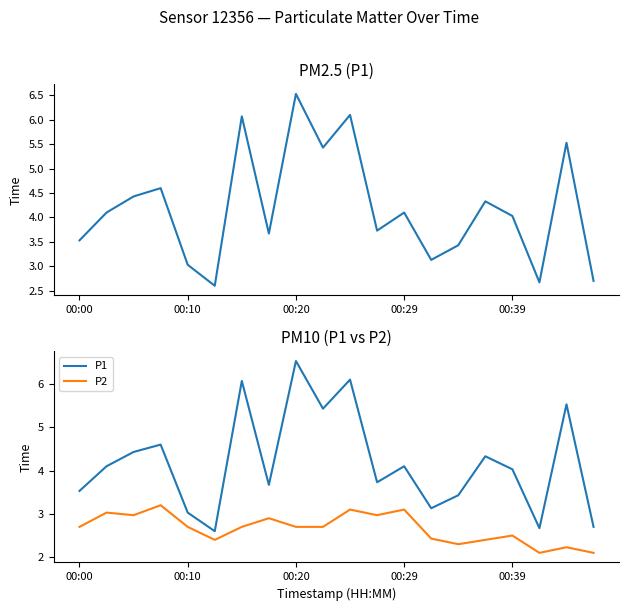

At which category is the sum across all series the highest?

00:20